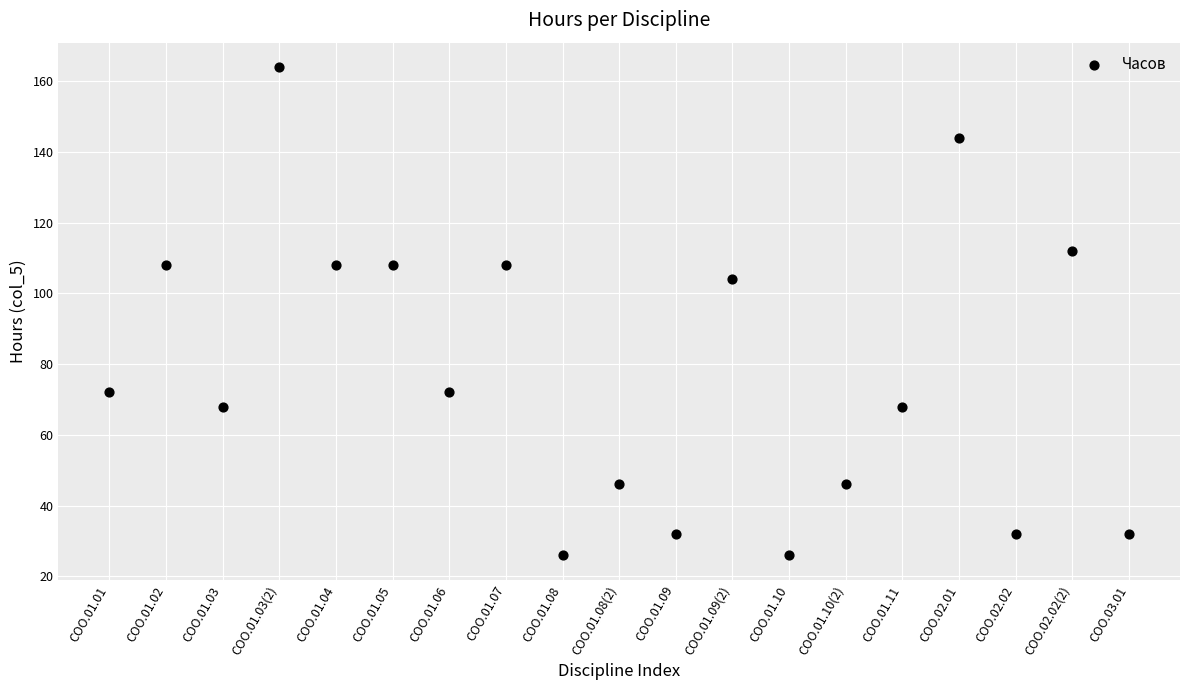

What is the range of Y values (max minus min)?

138